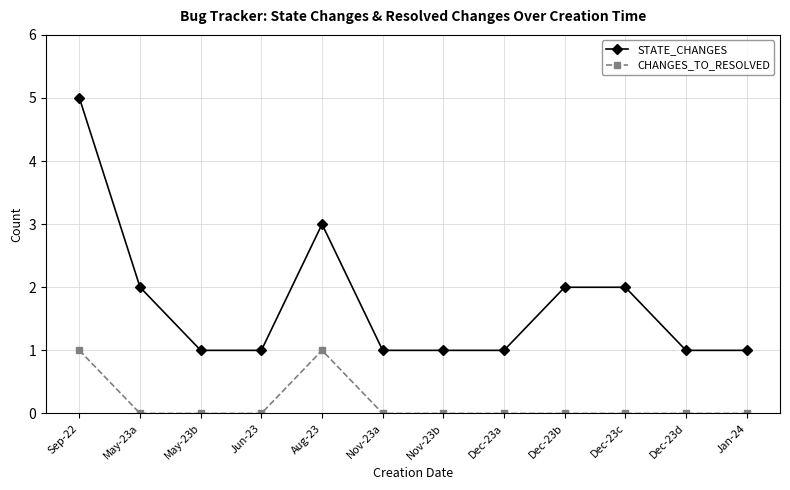

Which label corresponds to the largest value in the chart?

Sep-22